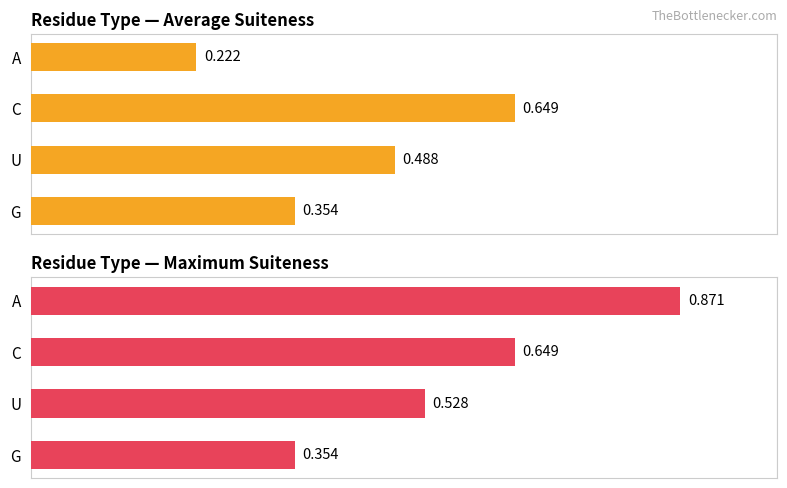

List the labels in order of Residue Type — Average Suiteness value, smallest first.

A, G, U, C